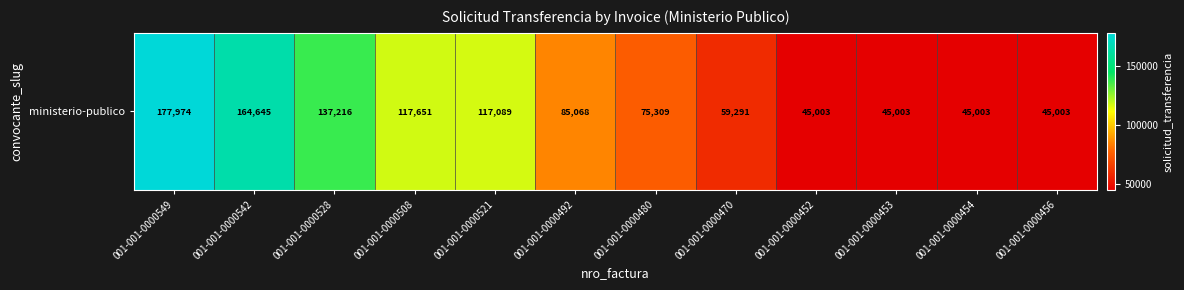

Reading left to right, what are all the values shown in this chart?

001-001-0000549=177974	001-001-0000542=164645	001-001-0000528=137216	001-001-0000508=117651	001-001-0000521=117089	001-001-0000492=85068	001-001-0000480=75309	001-001-0000470=59291	001-001-0000452=45003	001-001-0000453=45003	001-001-0000454=45003	001-001-0000456=45003